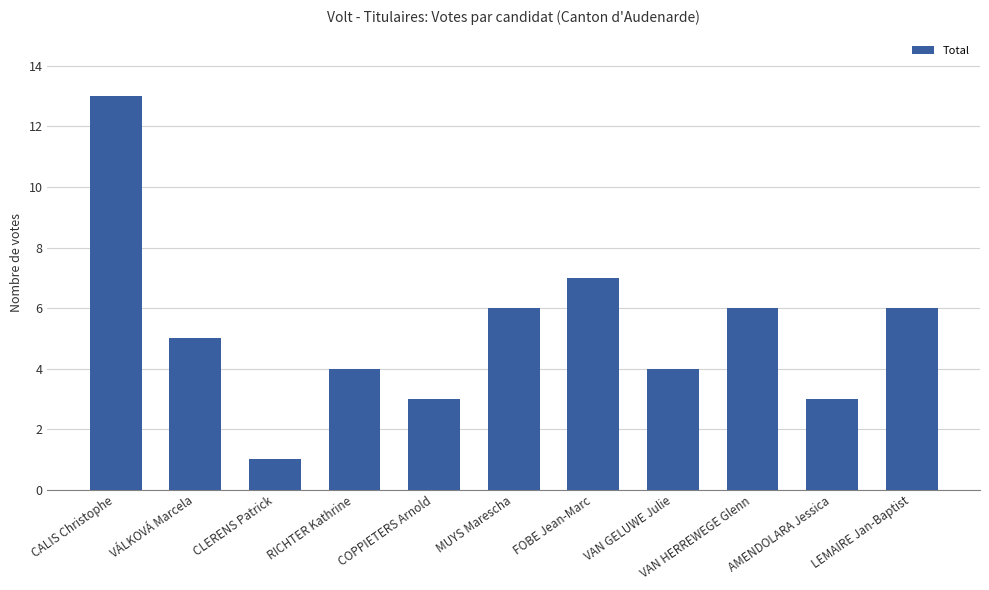

True or false: the data shows 2 at LEMAIRE Jan-Baptist.

False